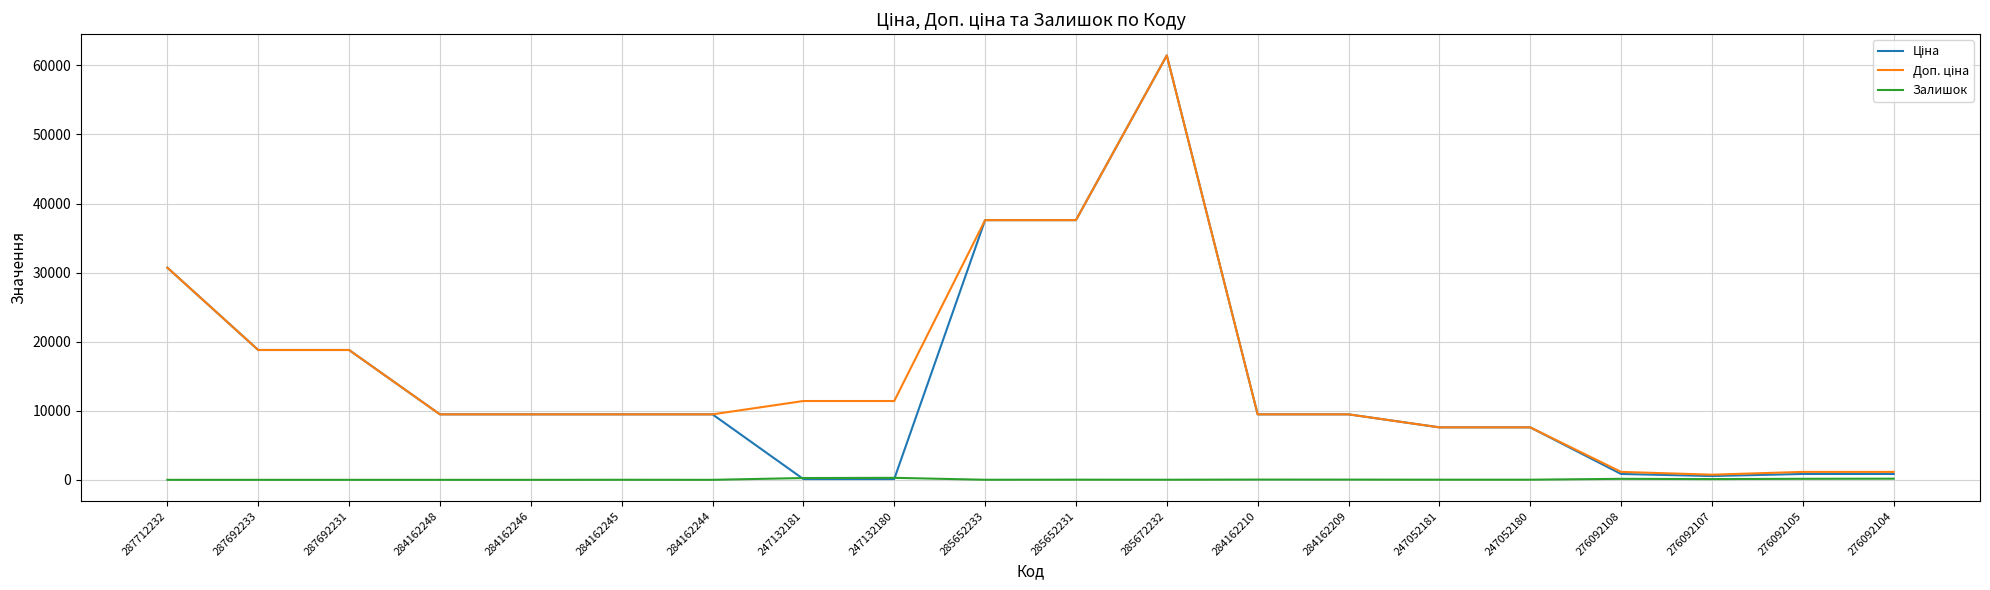

Which has a higher value, 287692231 or 247052180?

287692231